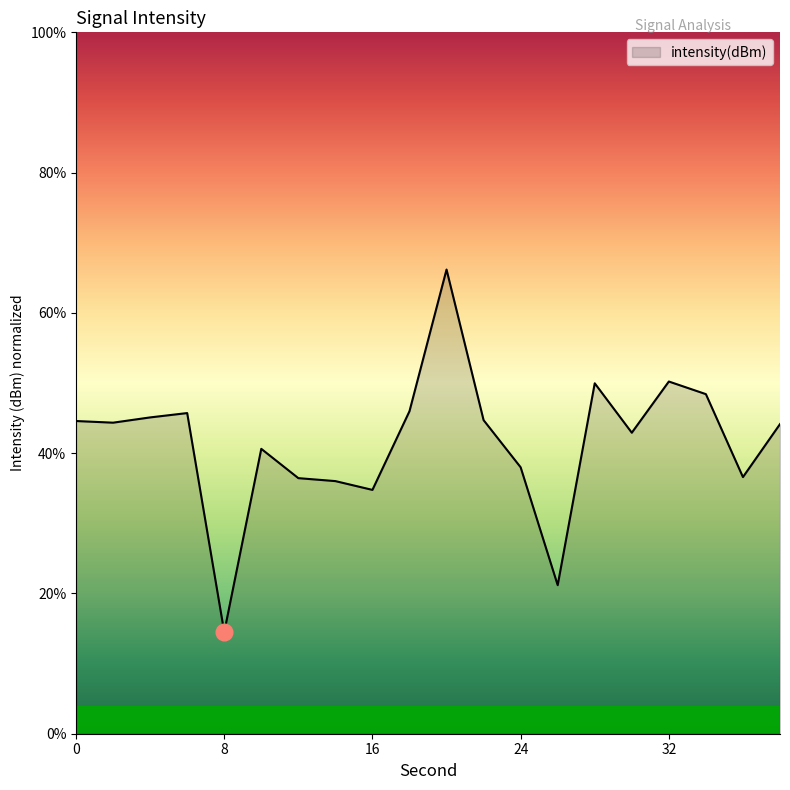

What is the maximum value shown in the chart?

66.2